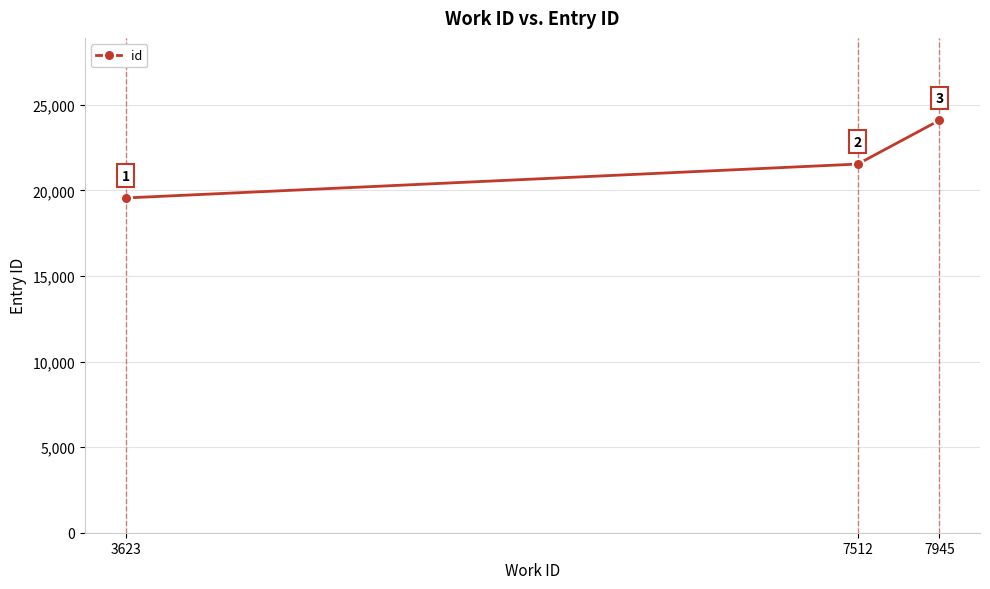

Reading left to right, extract all data points from this chart.

19554	21535	24087